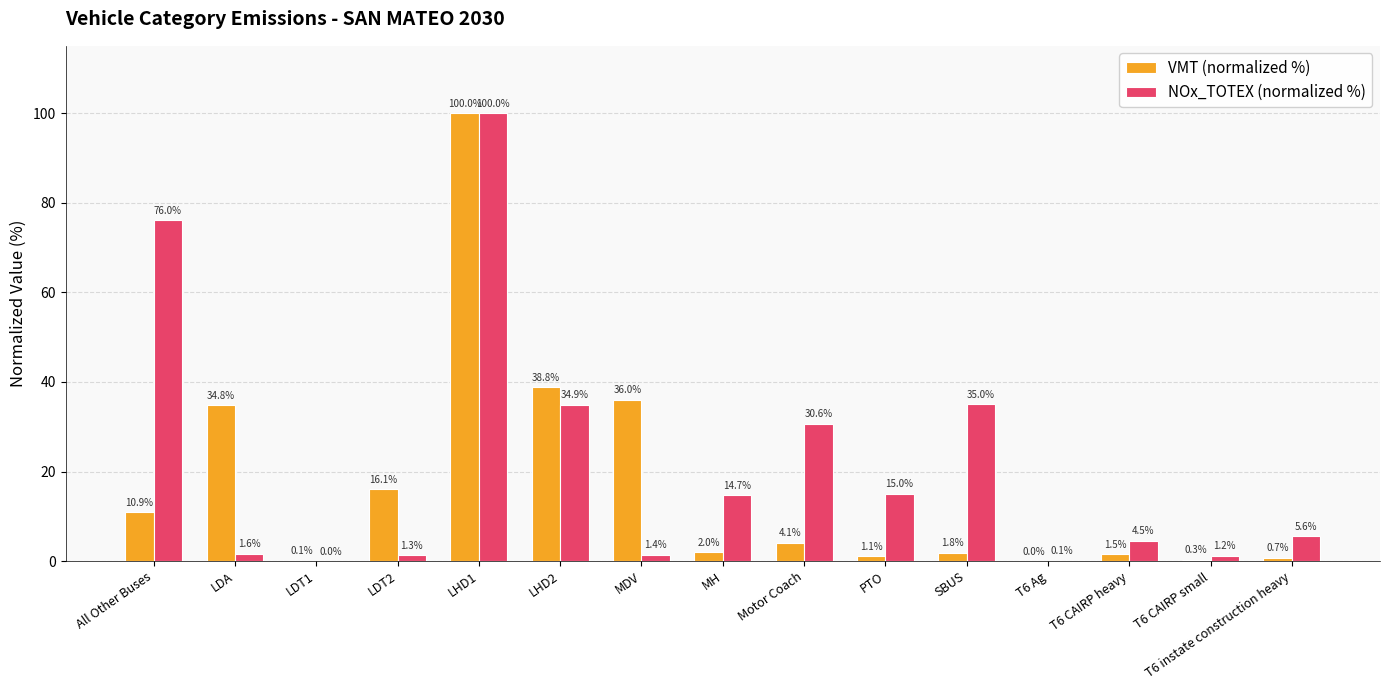

Are the bars horizontal?

No